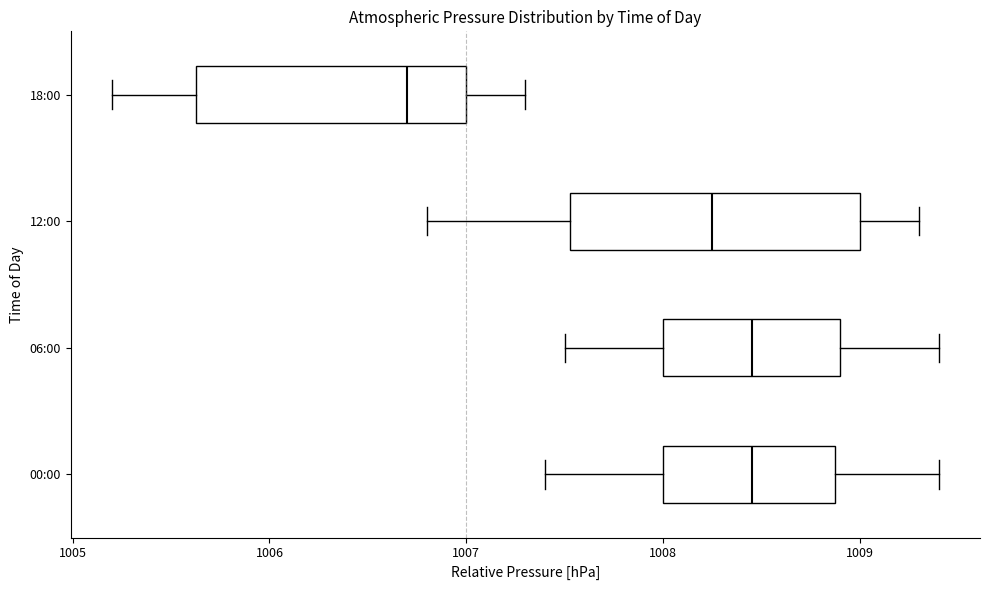

Reading bottom to top, read every box against the x-axis: the position of its median line, the range the box covers, and the ends of its whiskers. The values are not printed on the chart, so give them approximately, as read against the axis.

00:00: median 1008.5, box 1008.0 to 1008.9, whiskers 1007.4 to 1009.4
06:00: median 1008.5, box 1008.0 to 1008.9, whiskers 1007.5 to 1009.4
12:00: median 1008.3, box 1007.5 to 1009.0, whiskers 1006.8 to 1009.3
18:00: median 1006.7, box 1005.6 to 1007.0, whiskers 1005.2 to 1007.3